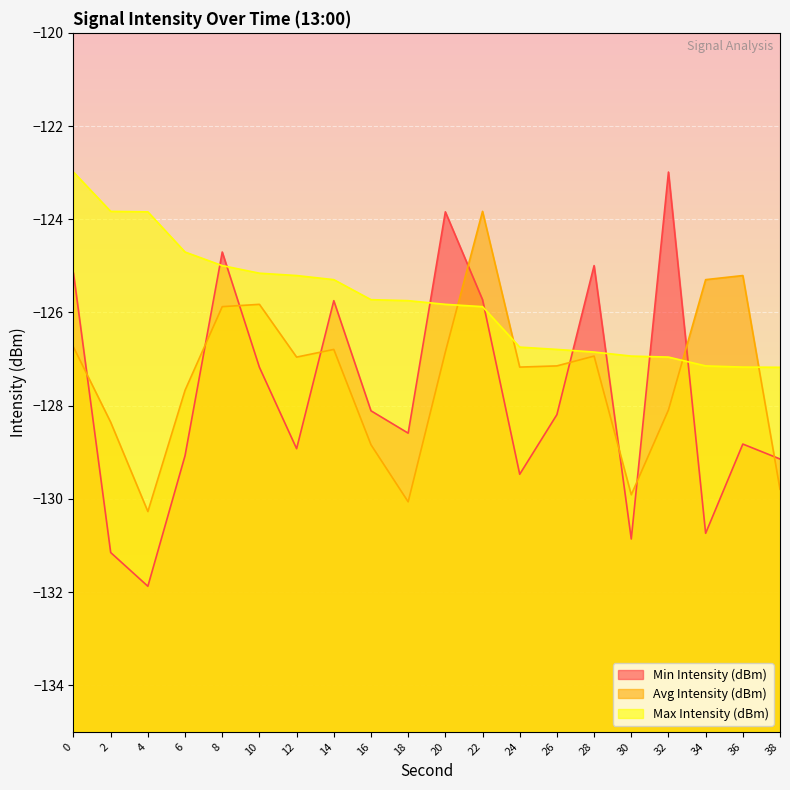

List the labels in order of Min Intensity (dBm) value, largest first.

32, 20, 8, 28, 0, 22, 14, 10, 16, 26, 18, 36, 12, 6, 38, 24, 34, 30, 2, 4